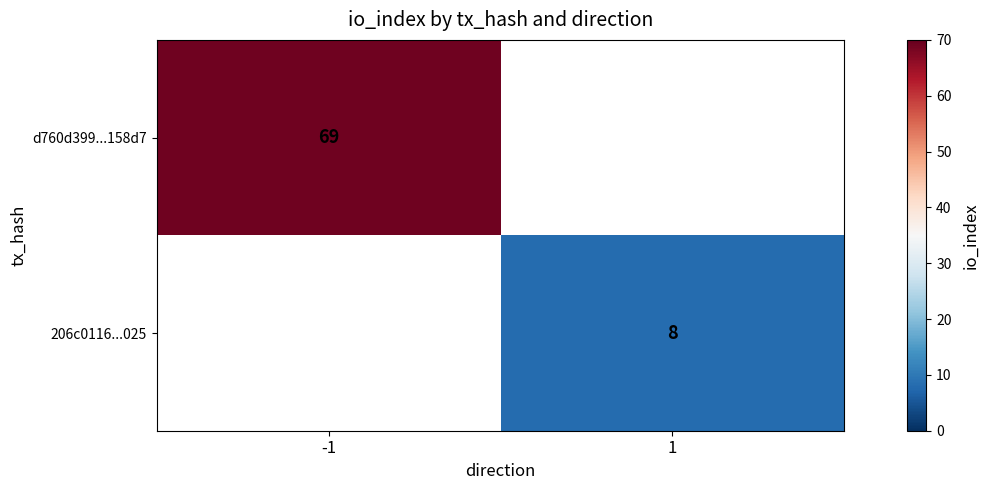

The value of d760d399...158d7 at -1 is 69. True or false?

True